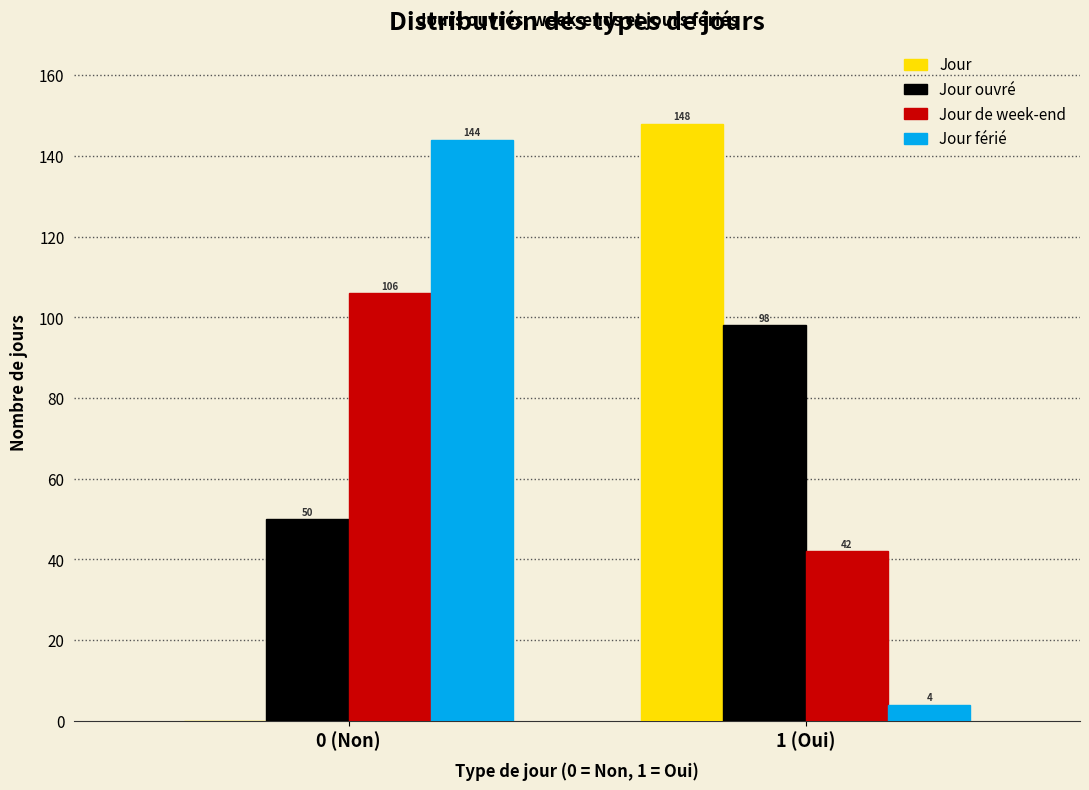

Reading left to right, list all the values displayed in this chart.

Jour: 0 (Non)=0	1 (Oui)=148
Jour ouvré: 0 (Non)=50	1 (Oui)=98
Jour de week-end: 0 (Non)=106	1 (Oui)=42
Jour férié: 0 (Non)=144	1 (Oui)=4